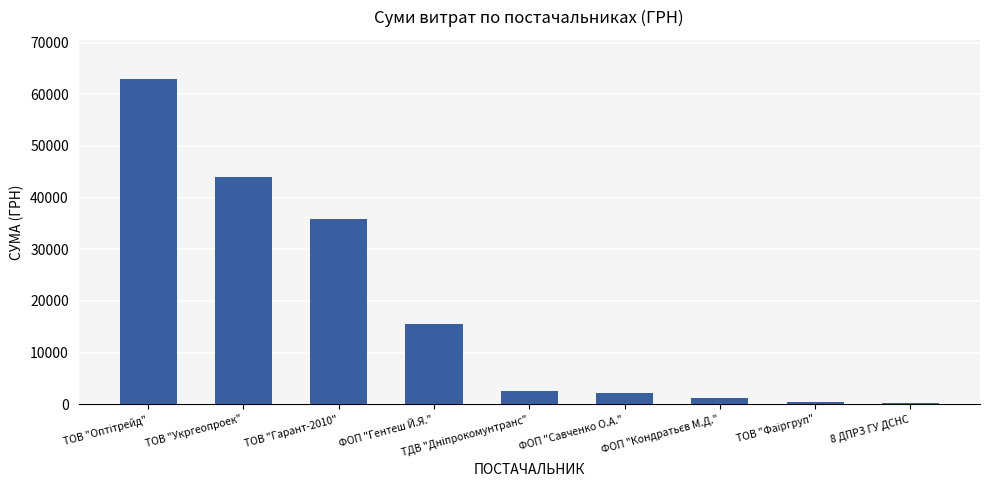

The chart shows a value of 15466.0 at ФОП "Гентеш Й.Я.". True or false?

True